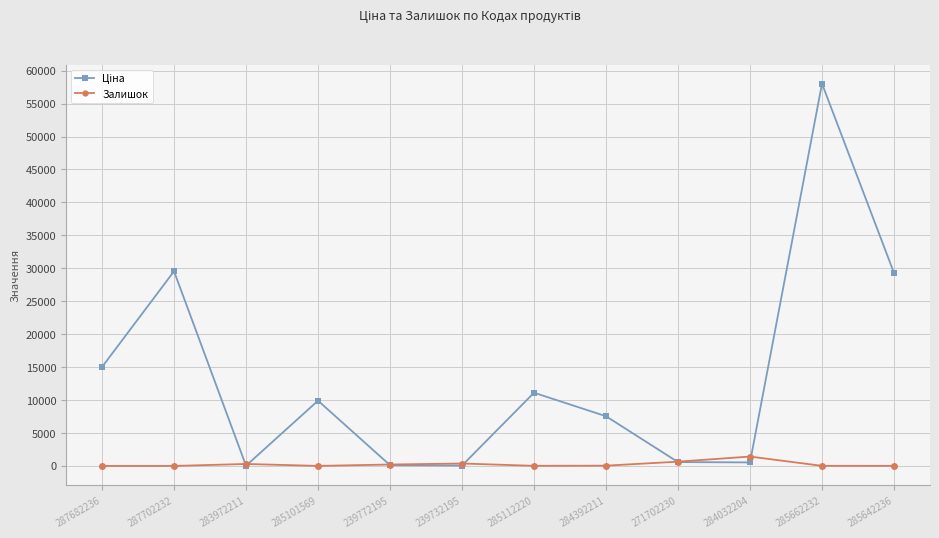

What is the label of the 5th point from the right?

284392211